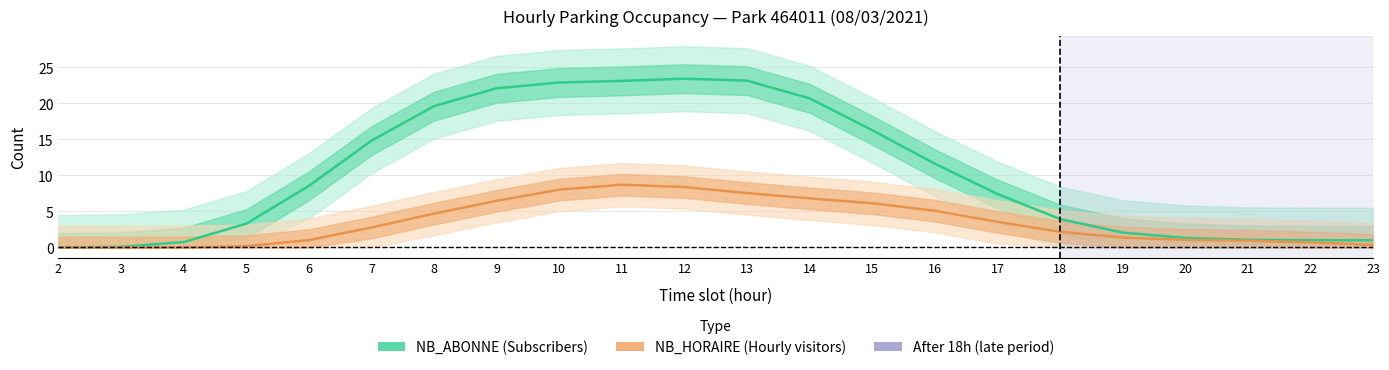

The value of NB_ABONNE (Subscribers) at 12 is 23.4. True or false?

True